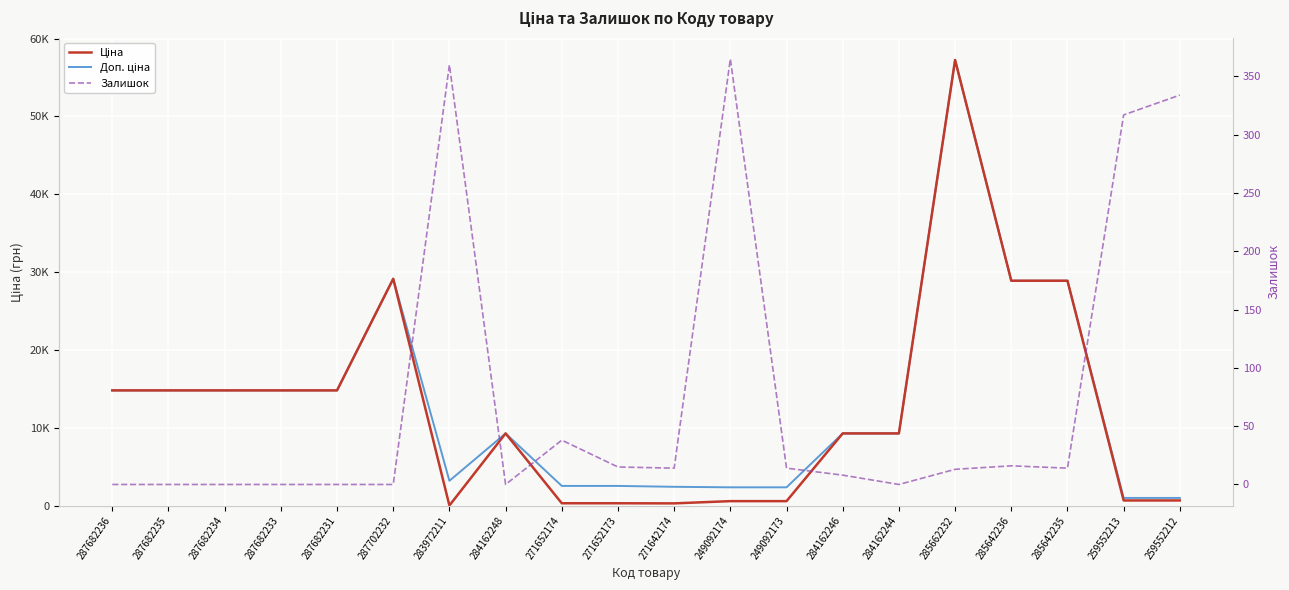

True or false: Доп. ціна has a value of 9290.5 at 284162244.

True